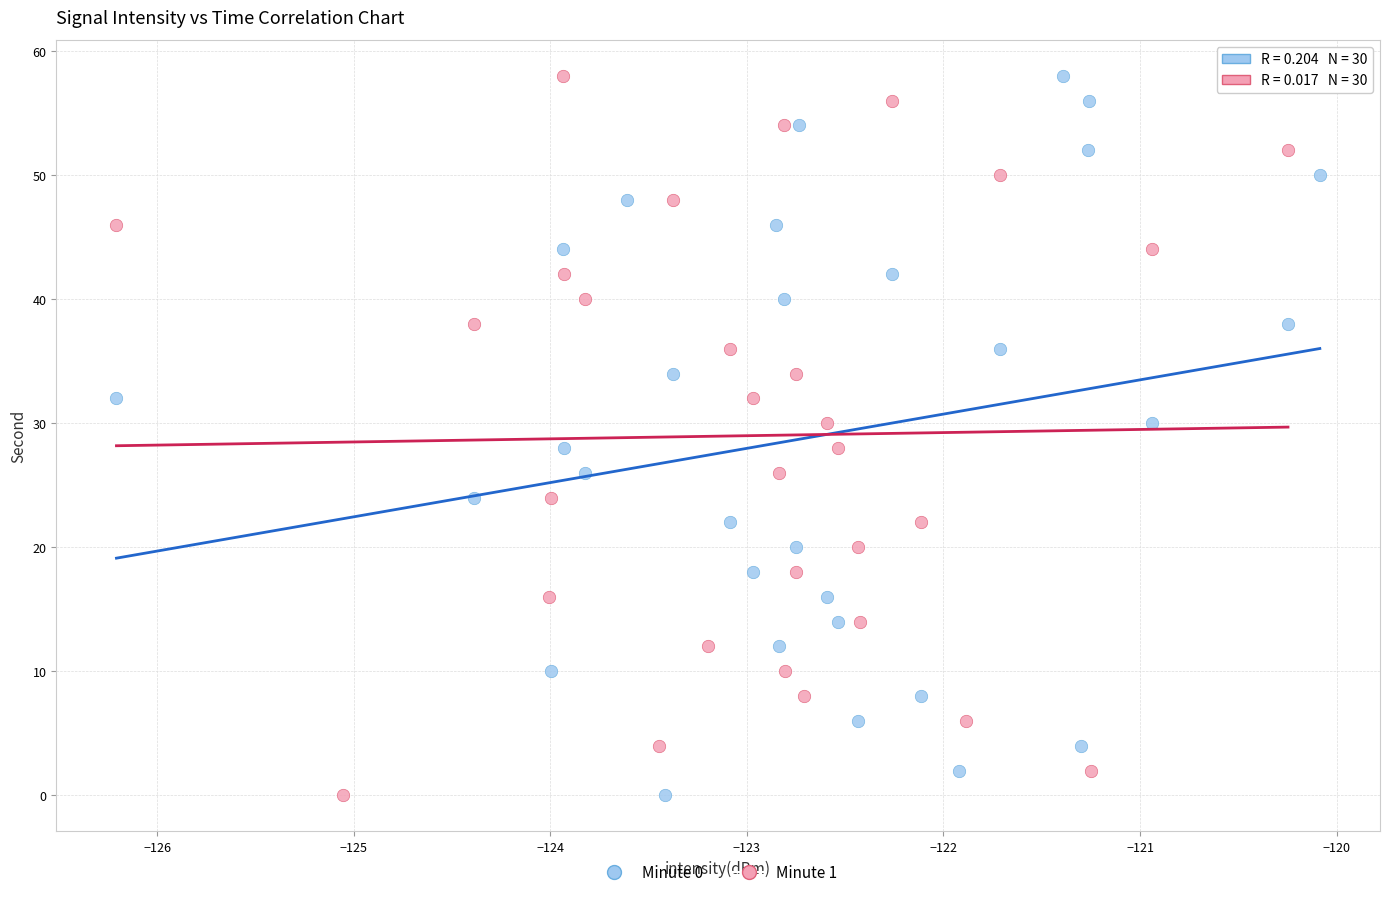

What are all the series names shown in the legend?

Minute 0, Minute 1